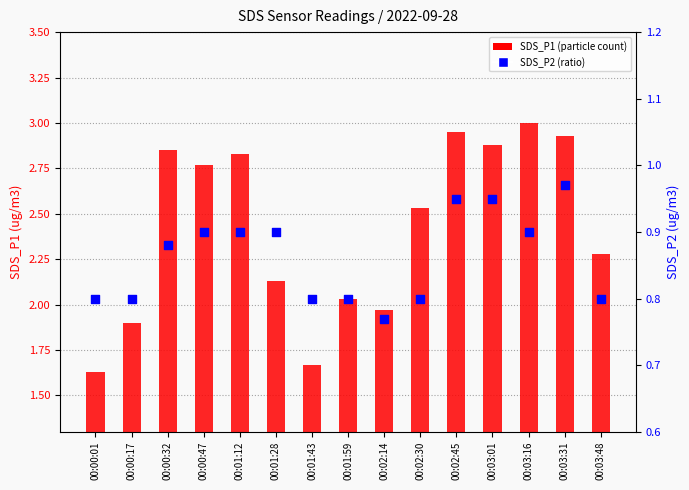

Is the value of SDS_P1 at 00:01:28 greater than the value of SDS_P2 at 00:00:01?

Yes